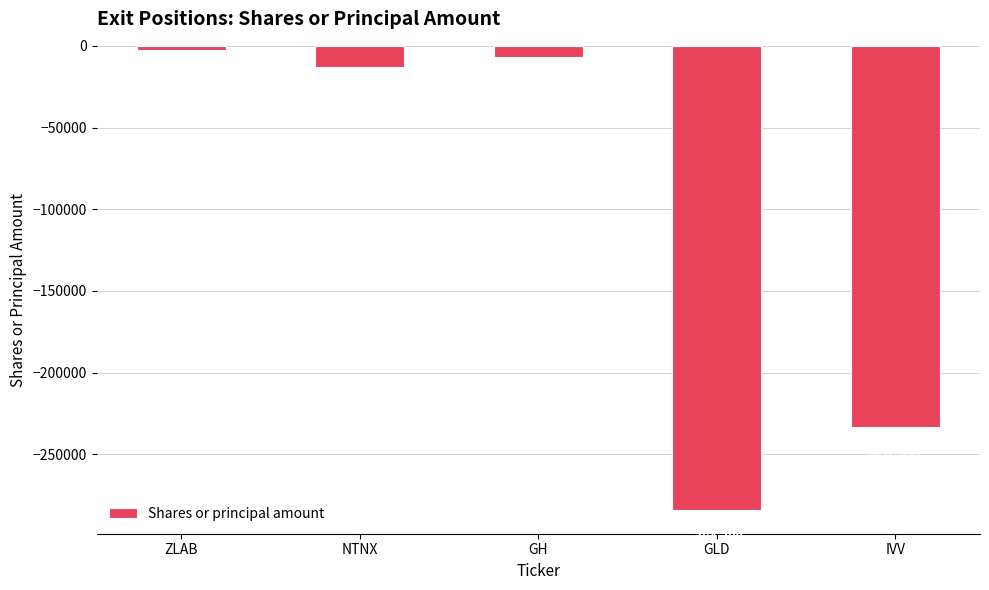

What is the change in value from GH to IVV?

-226368